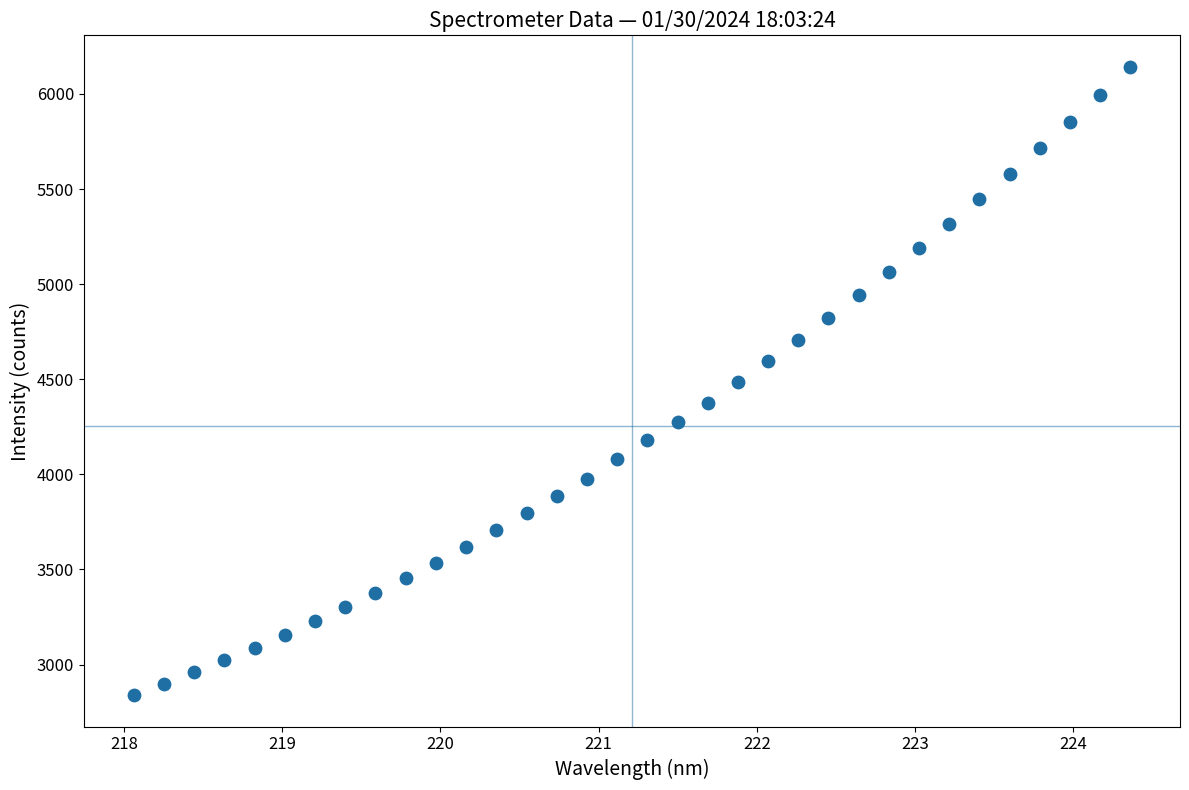

What is the range of X values (max minus min)?

6.3